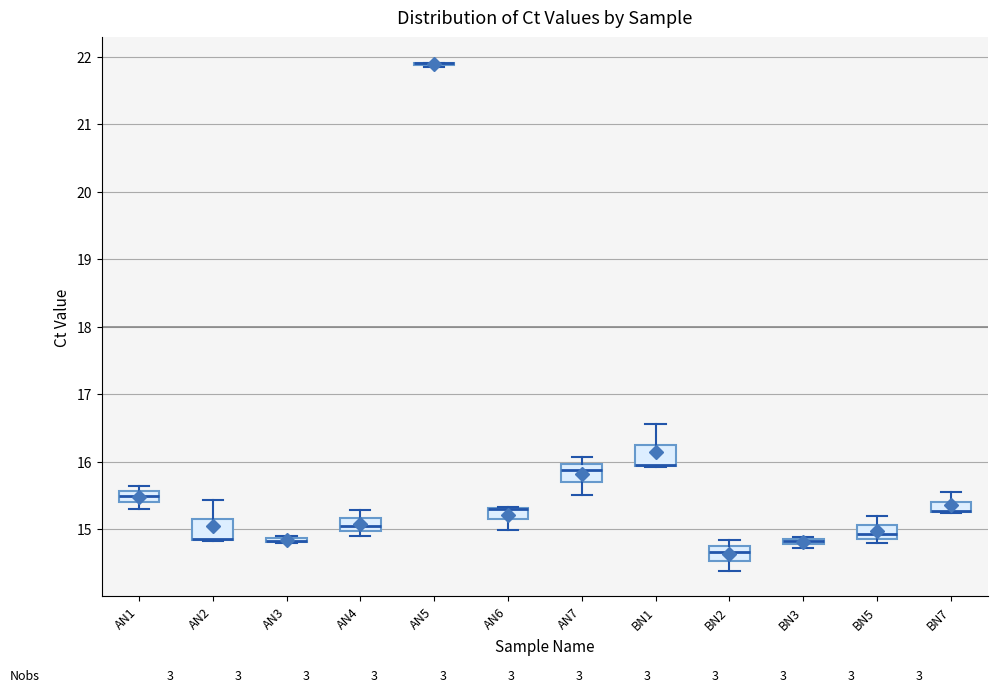

Where is the lower edge of the box for AN2 on the y-axis? The values are not printed on the chart, so give them approximately, as read against the axis.

14.8